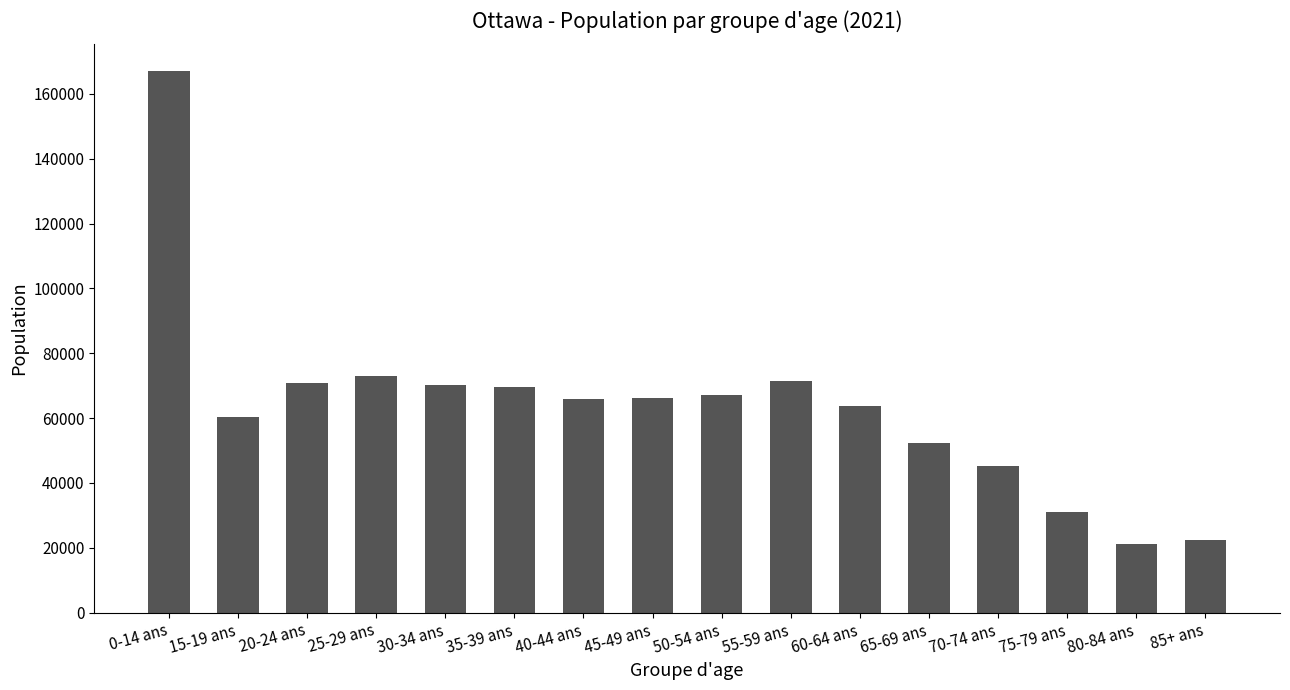

What is the value of the 10th bar from the left?

71465